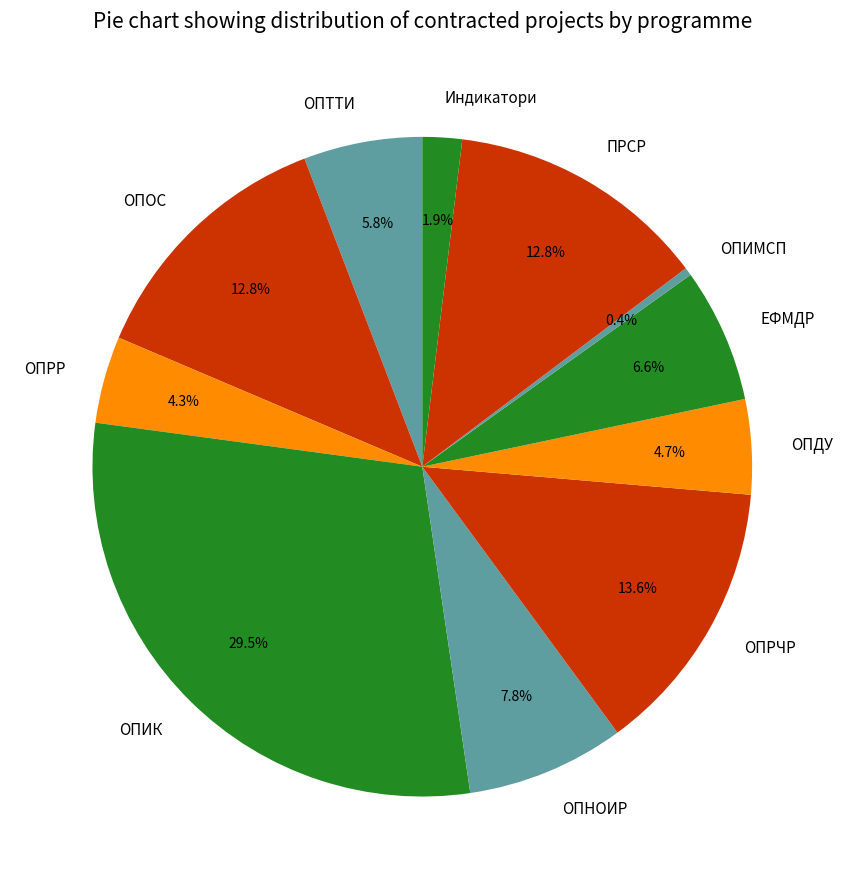

The ОПДУ slice represents 5% of the pie. True or false?

True